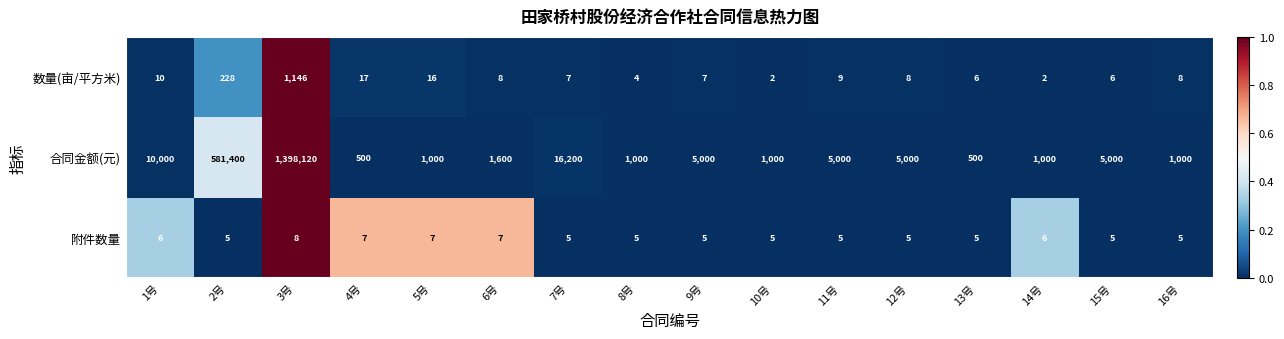

True or false: 数量(亩/平方米) has a value of 4 at 6号.

False